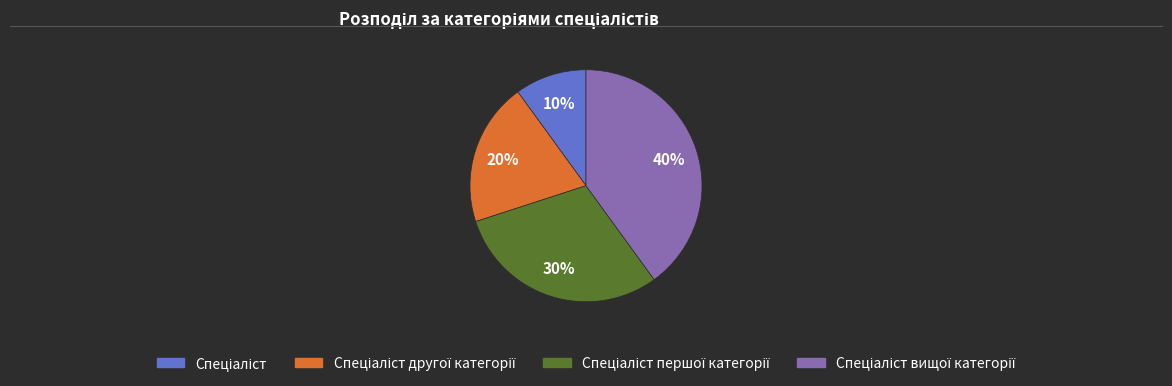

How many slices are in this pie chart?

4